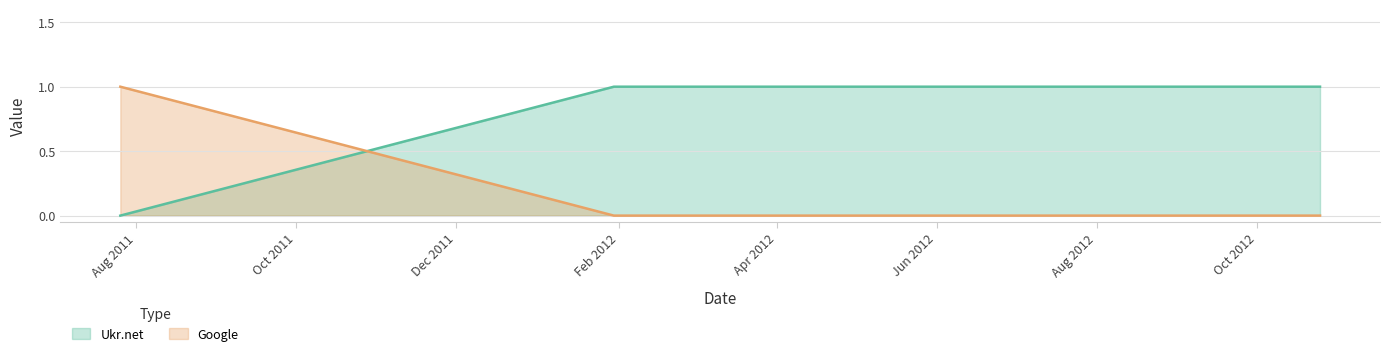

At 2011-07-26, list the series in order from largest to smallest.

Google, Ukr.net